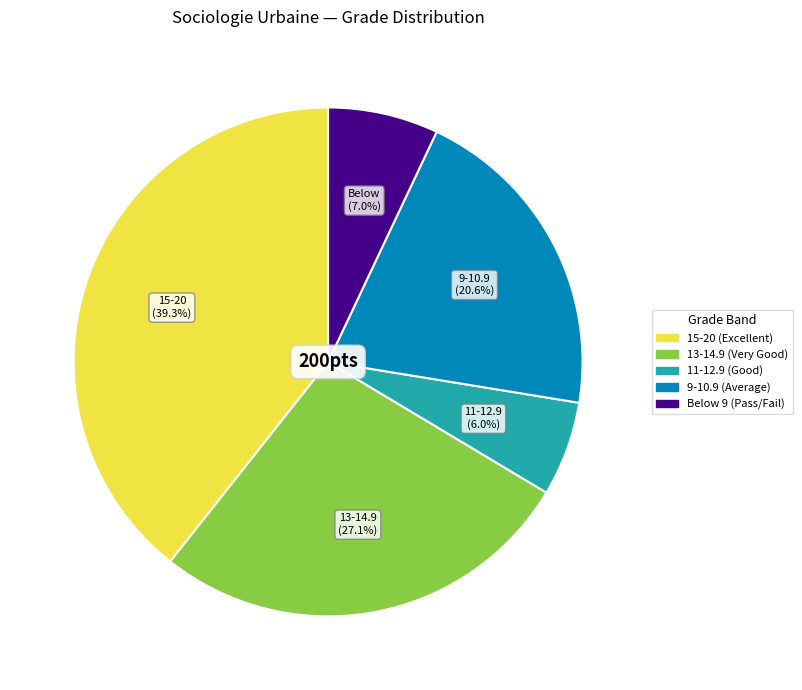

Does any single category account for the majority?

No